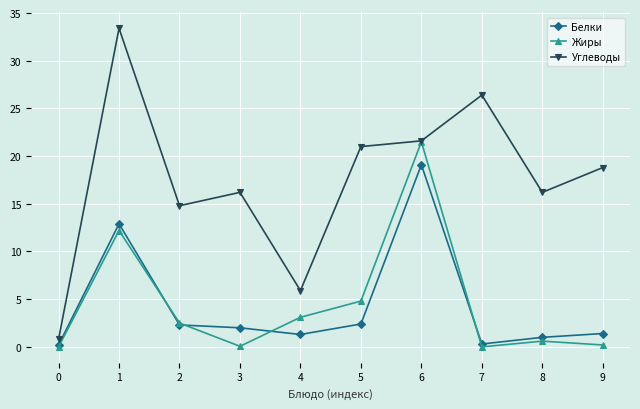

What is the spread (max minus min) of values at 8?

15.6